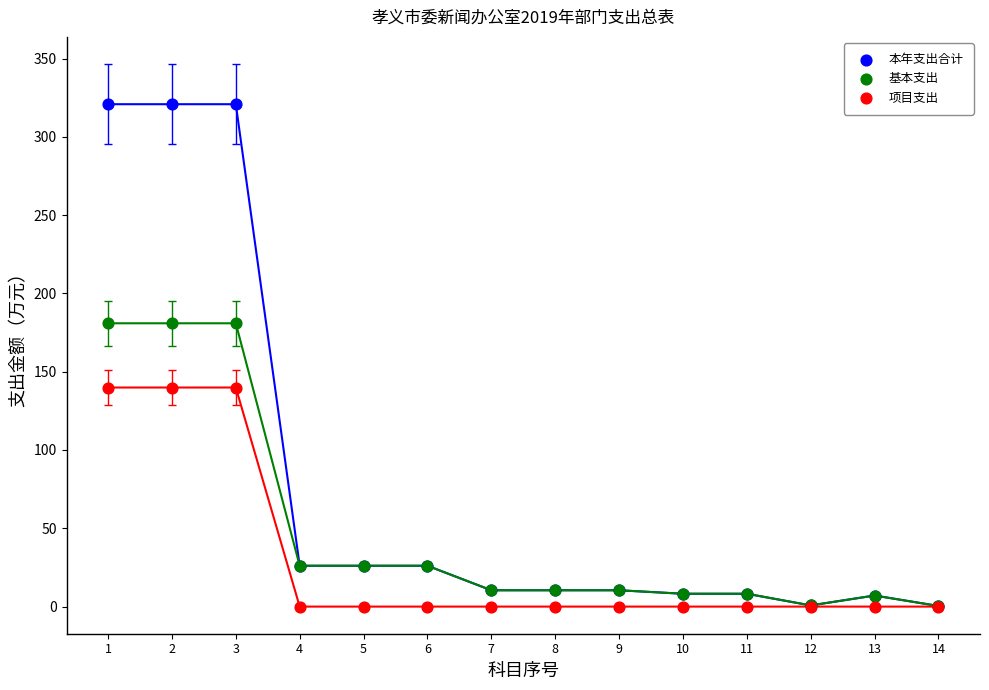

What are all the series names shown in the legend?

本年支出合计, 基本支出, 项目支出